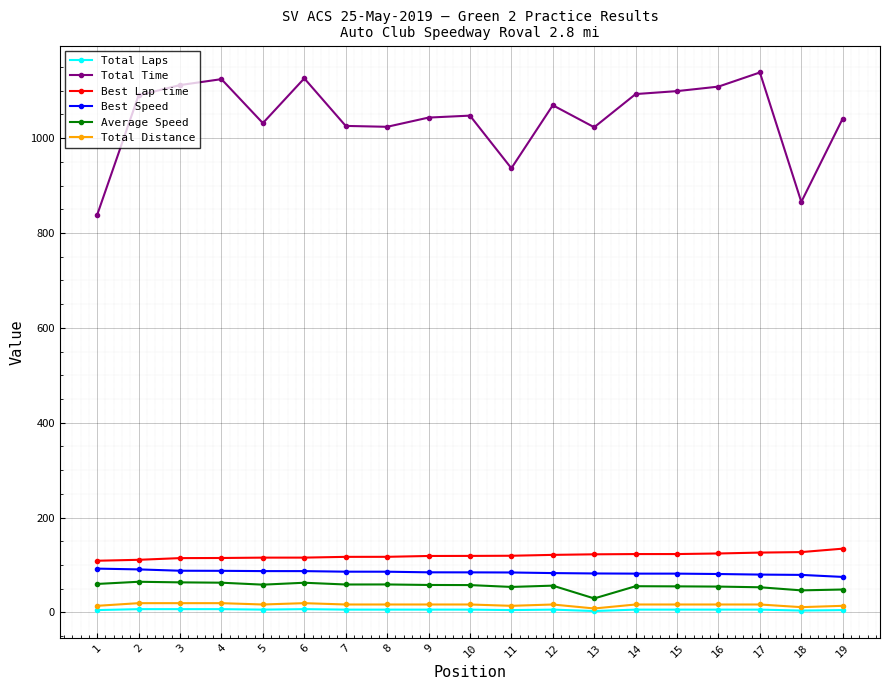

What is the difference between the highest and lowest values at 8?

1018.0